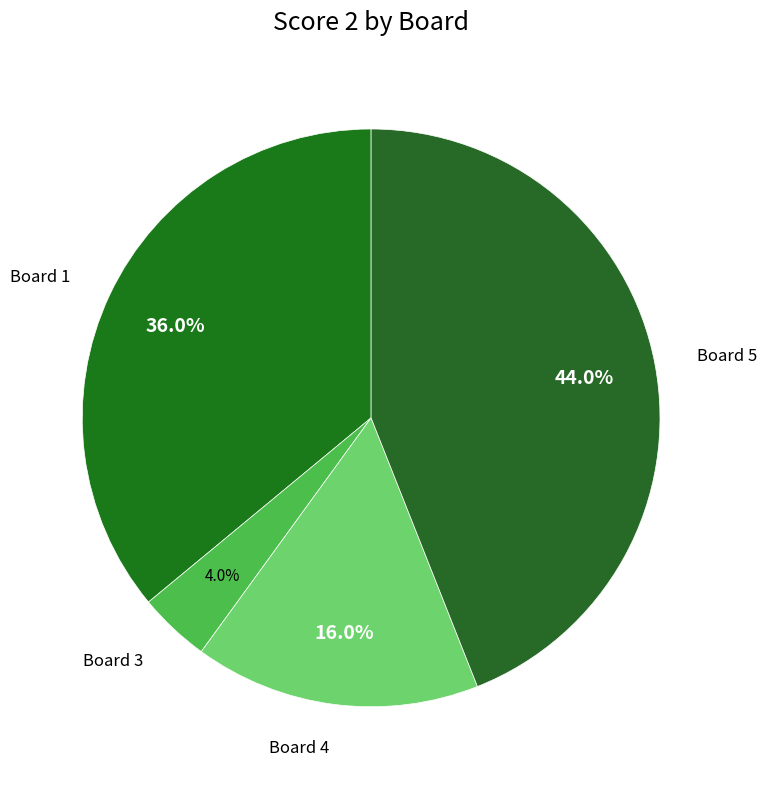

Does any single category account for the majority?

No